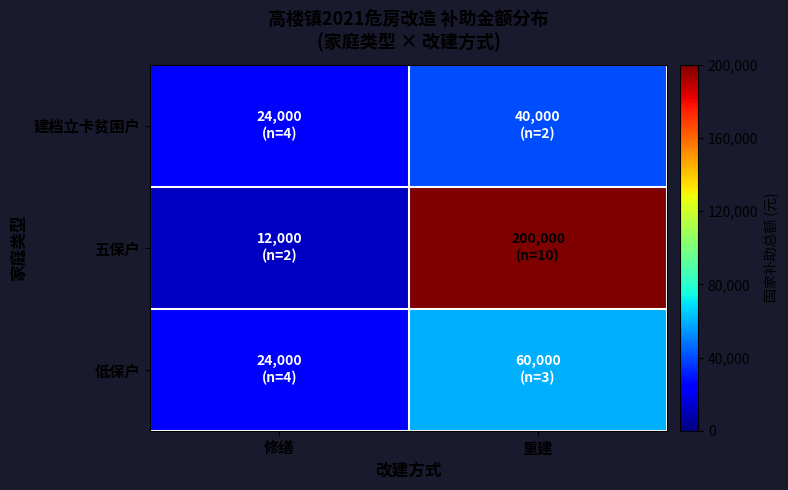

What is the spread (max minus min) of values at 修缮?

12000